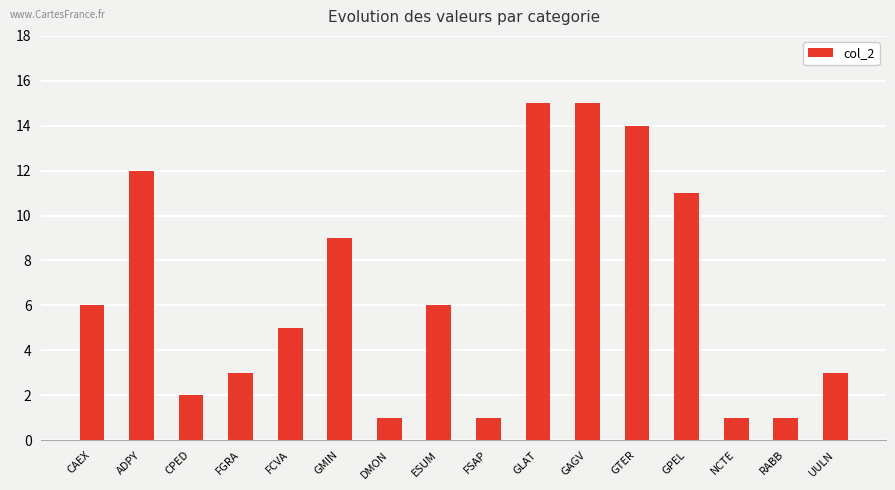

What is the difference between the values at ADPY and UULN?

9